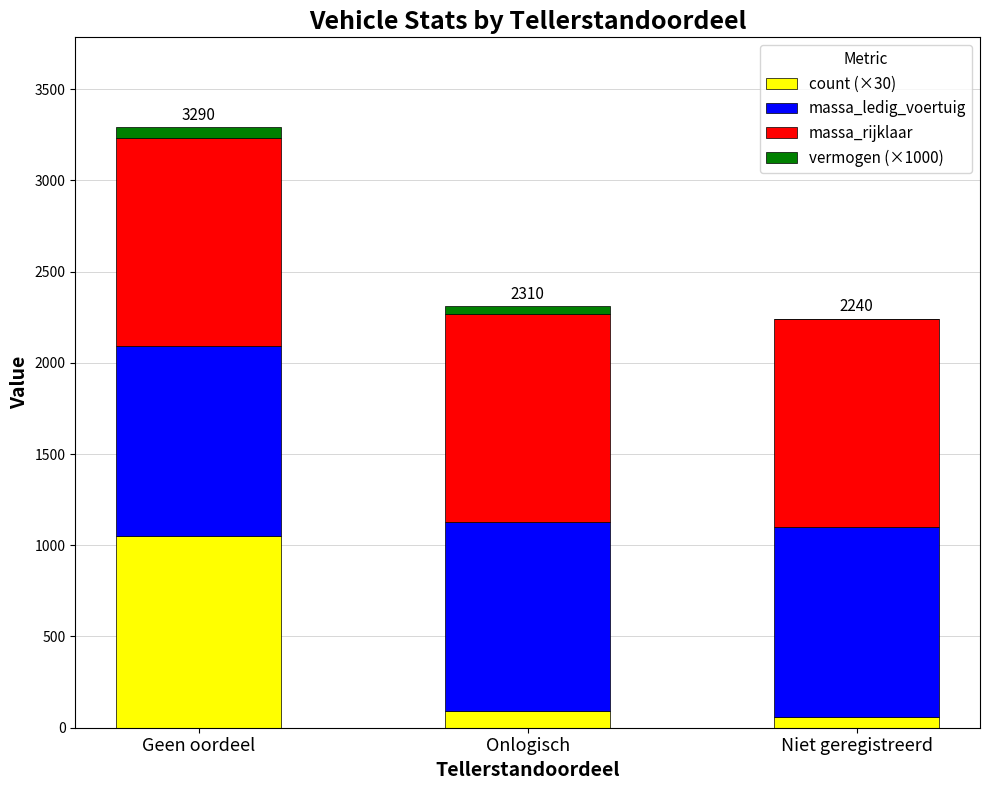

True or false: count (×30) has a value of 90 at Onlogisch.

True